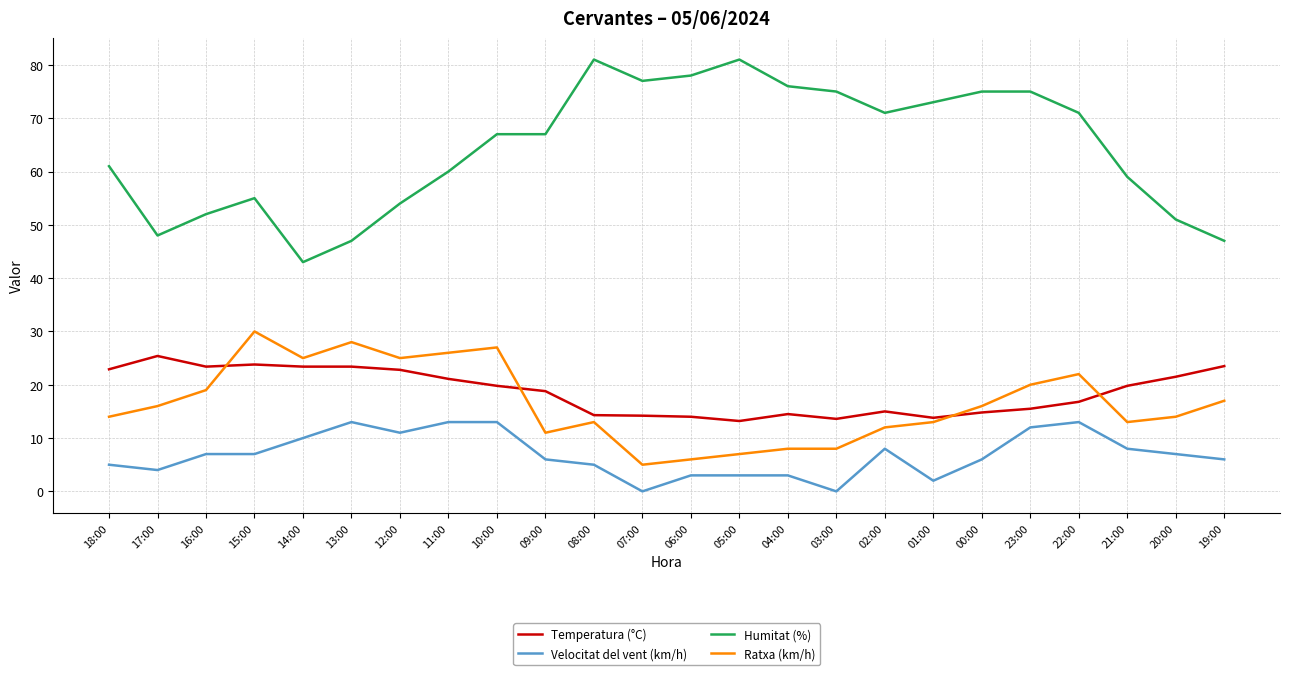

Between 12:00 and 22:00, which series saw the biggest shift?

Humitat (%)